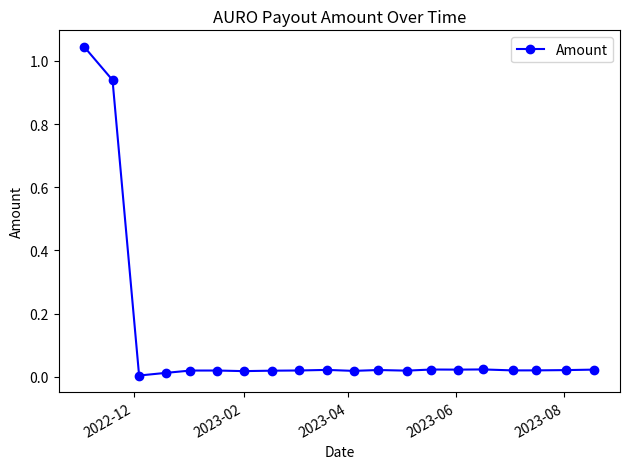

What is the sum of all values?

2.3